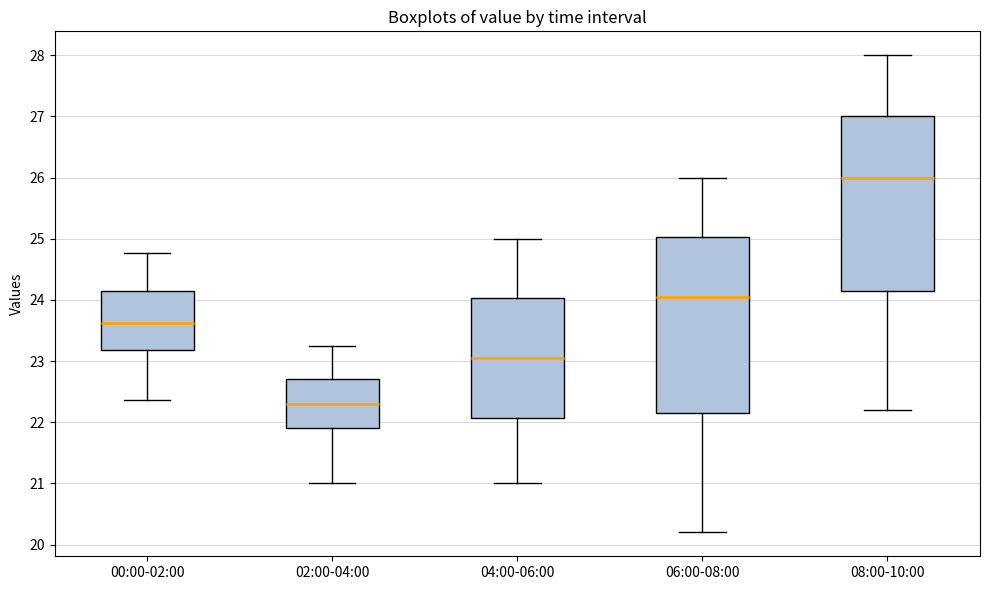

Which box's median line is the highest?

08:00-10:00